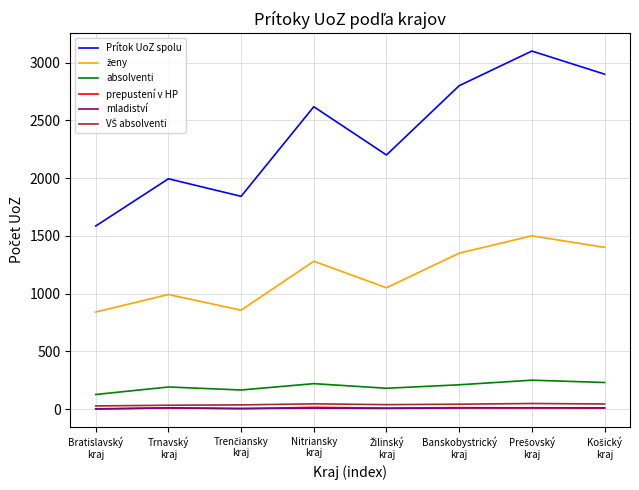

At how many categories does at least one series exceed 635?

8